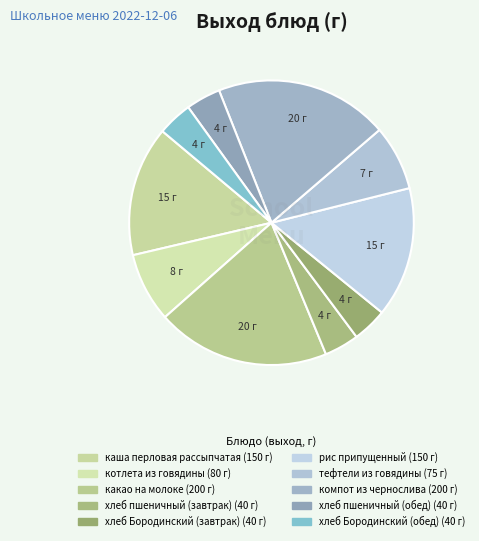

What is the largest slice in the pie chart?

какао на молоке